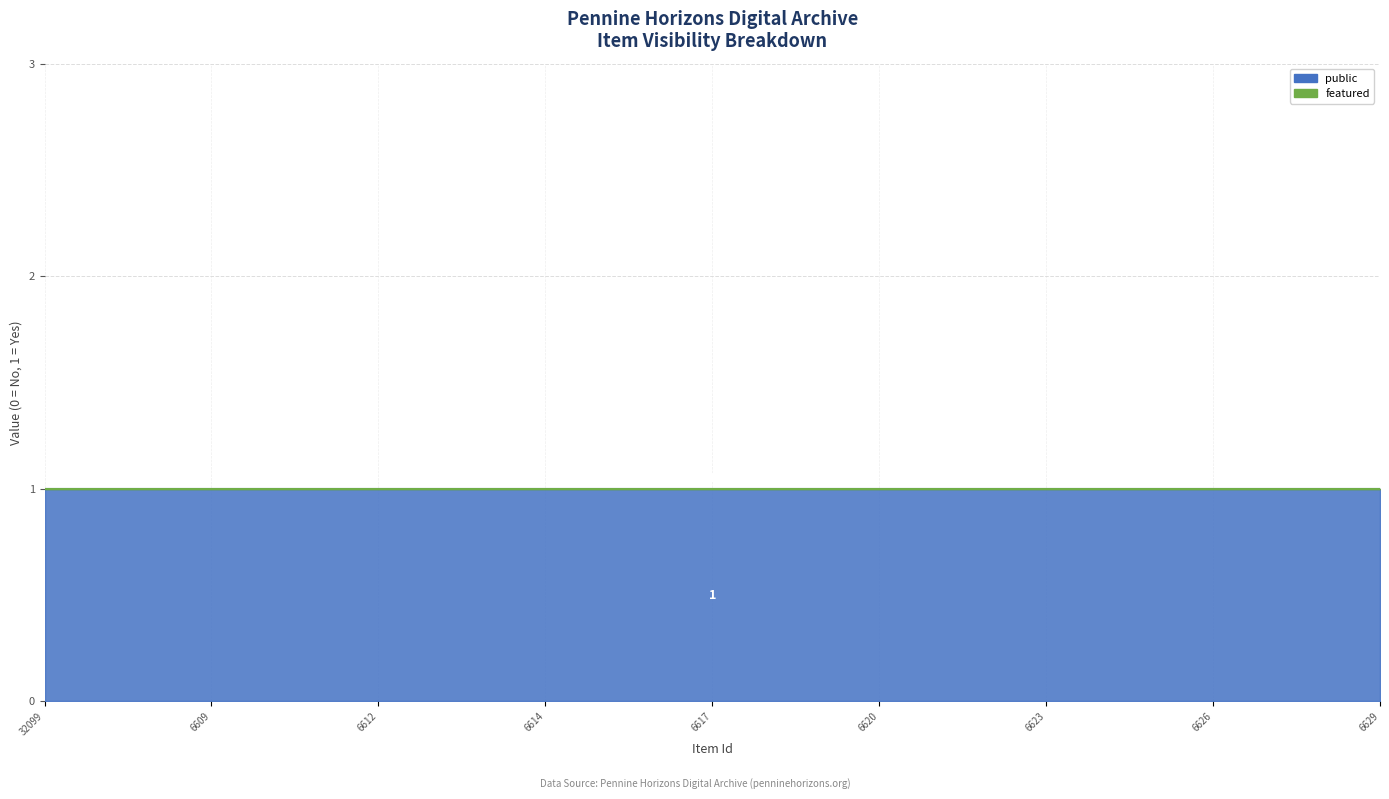

Is it true that public equals 1 at 6612?

True